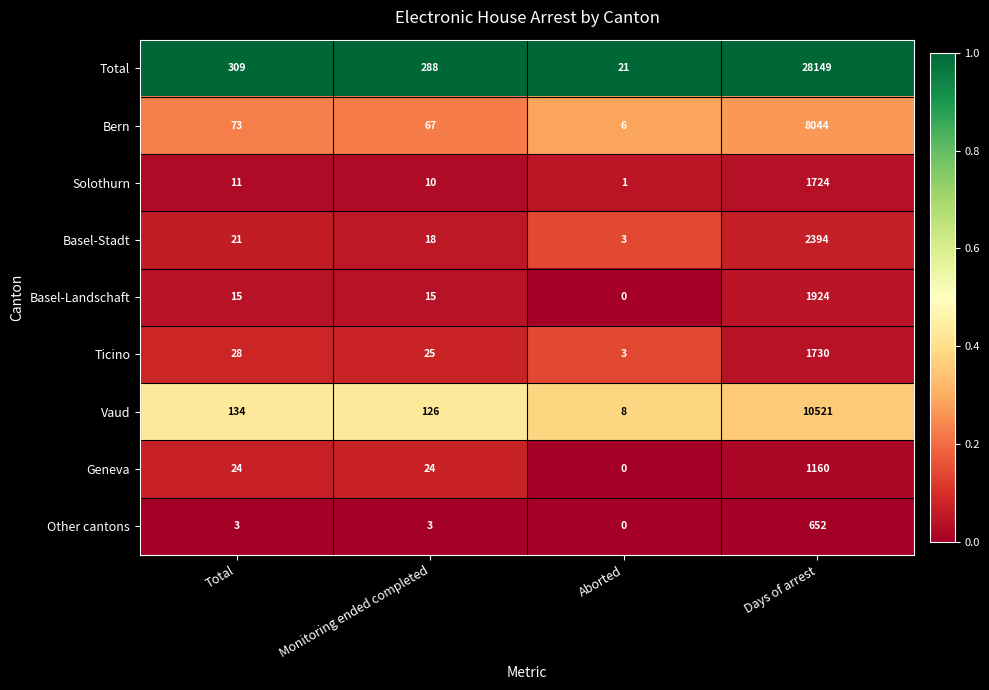

The Bern series shows 6 at Aborted. True or false?

True